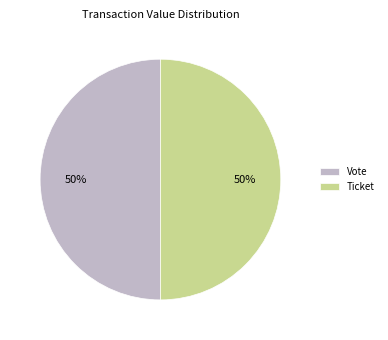

True or false: Ticket accounts for 50% of the total.

True